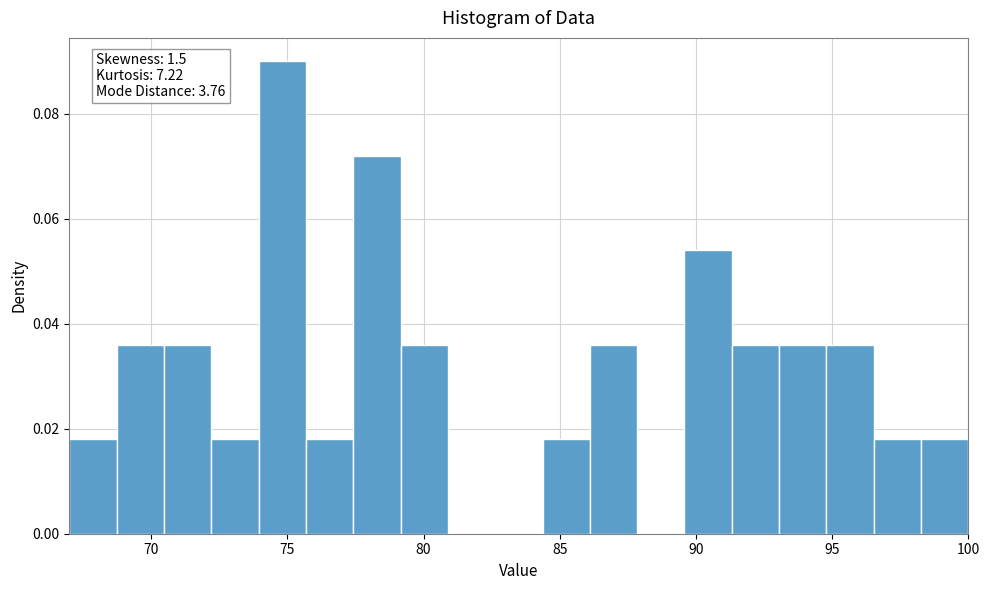

What is the sum of all values?

0.6